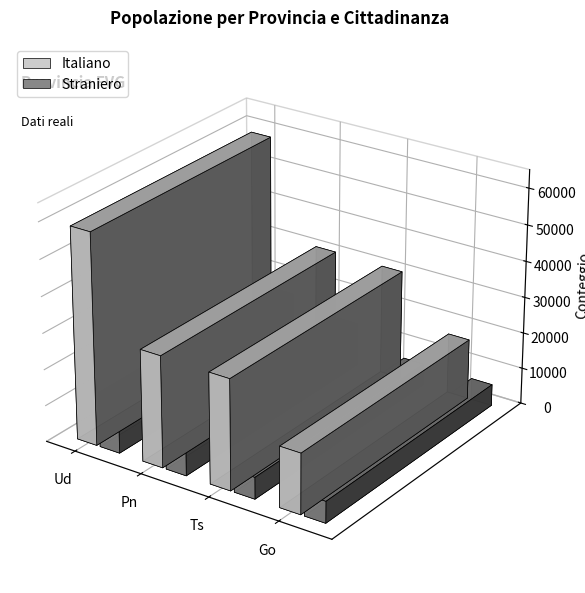

What are all the series names shown in the legend?

Italiano, Straniero